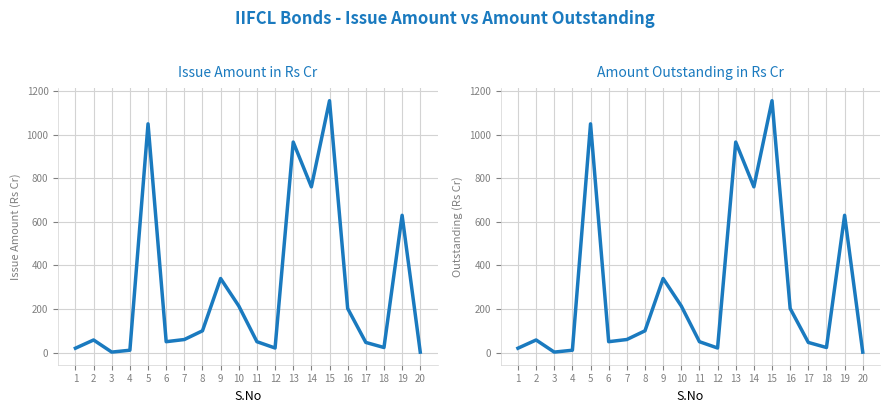

What is the total value across all series at 2?

115.7